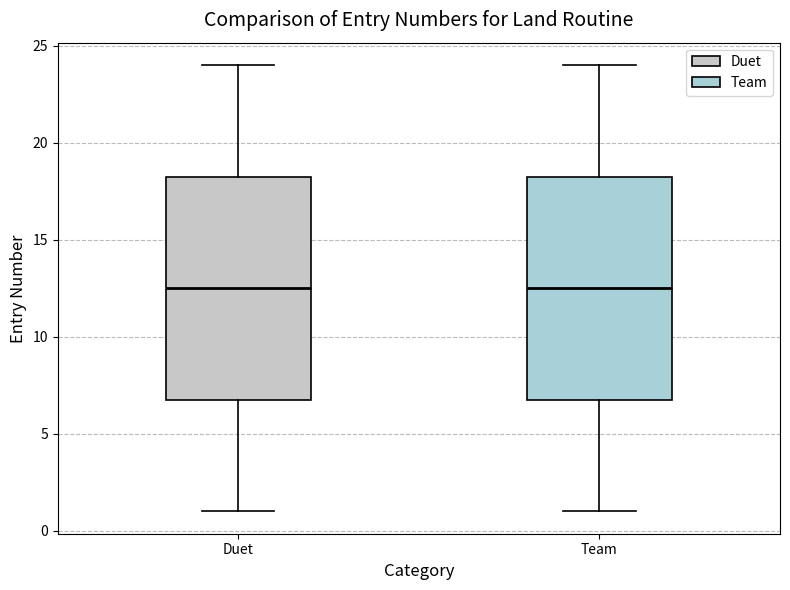

Reading left to right, transcribe this box plot: for each box, give where its median line is, the range the box spans, and where its two whiskers end, as read against the y-axis. The values are not printed on the chart, so give them approximately, as read against the axis.

Duet: median 12.5, box 7.0 to 18.5, whiskers 1.0 to 24.0
Team: median 12.5, box 7.0 to 18.5, whiskers 1.0 to 24.0